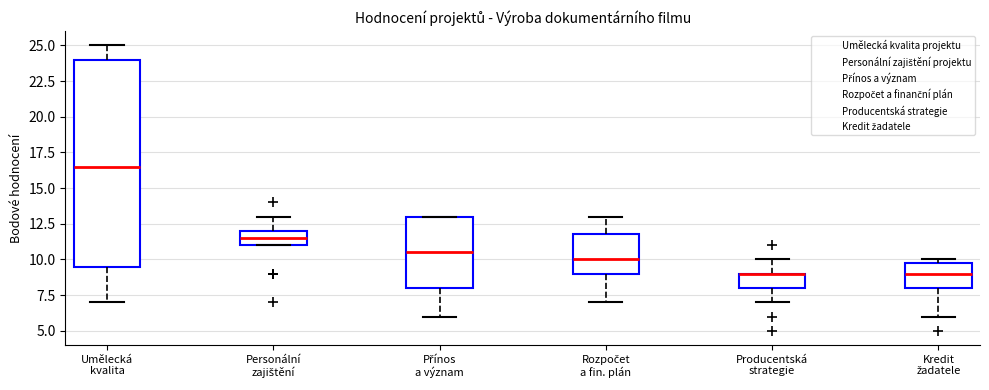

Reading left to right, read every box against the y-axis: the position of its median line, the range the box covers, and the ends of its whiskers. The values are not printed on the chart, so give them approximately, as read against the axis.

Umělecká kvalita: median 16.5, box 9.5 to 24.0, whiskers 7.0 to 25.0
Personální zajištění: median 11.5, box 11.0 to 12.0, whiskers 11.0 to 13.0
Přínos a význam: median 10.5, box 8.0 to 13.0, whiskers 6.0 to 13.0
Rozpočet a fin. plán: median 10.0, box 9.0 to 12.0, whiskers 7.0 to 13.0
Producentská strategie: median 9.0 (drawn on the box's upper edge), box 8.0 to 9.0, whiskers 7.0 to 10.0
Kredit žadatele: median 9.0, box 8.0 to 10.0, whiskers 6.0 to 10.0 (just above the box's upper edge)